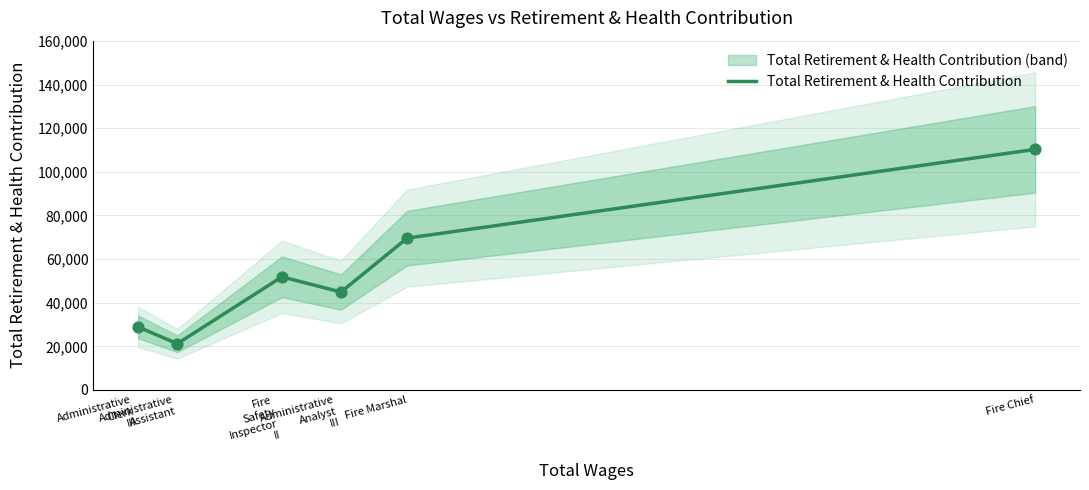

What is the ratio of the value at Administrative
Analyst
III to the value at Fire
Safety
Inspector
II?

0.9